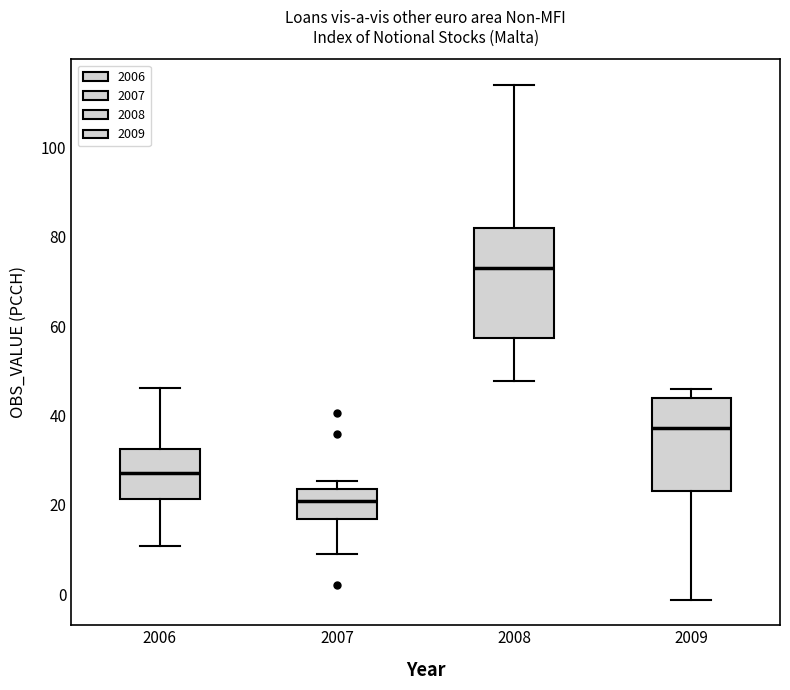

Reading left to right, transcribe this box plot: for each box, give where its median line is, the range the box spans, and where its two whiskers end, as read against the y-axis. The values are not printed on the chart, so give them approximately, as read against the axis.

2006: median 28, box 22 to 32, whiskers 10 to 46
2007: median 20, box 16 to 24, whiskers 8 to 26
2008: median 74, box 58 to 82, whiskers 48 to 114
2009: median 38, box 24 to 44, whiskers -2 to 46